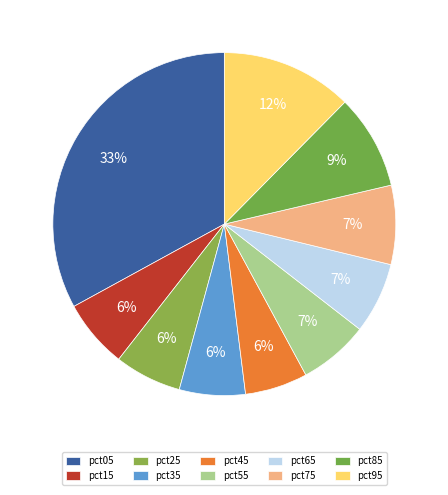

The pct05 slice represents 33% of the pie. True or false?

True